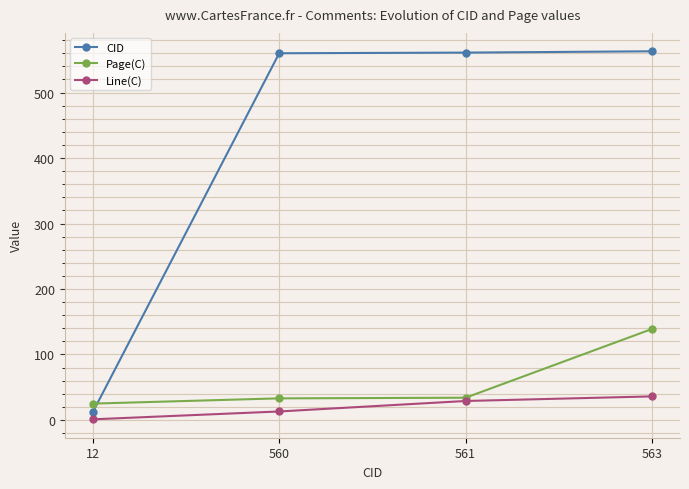

Between 12 and 560, which series saw the biggest shift?

CID